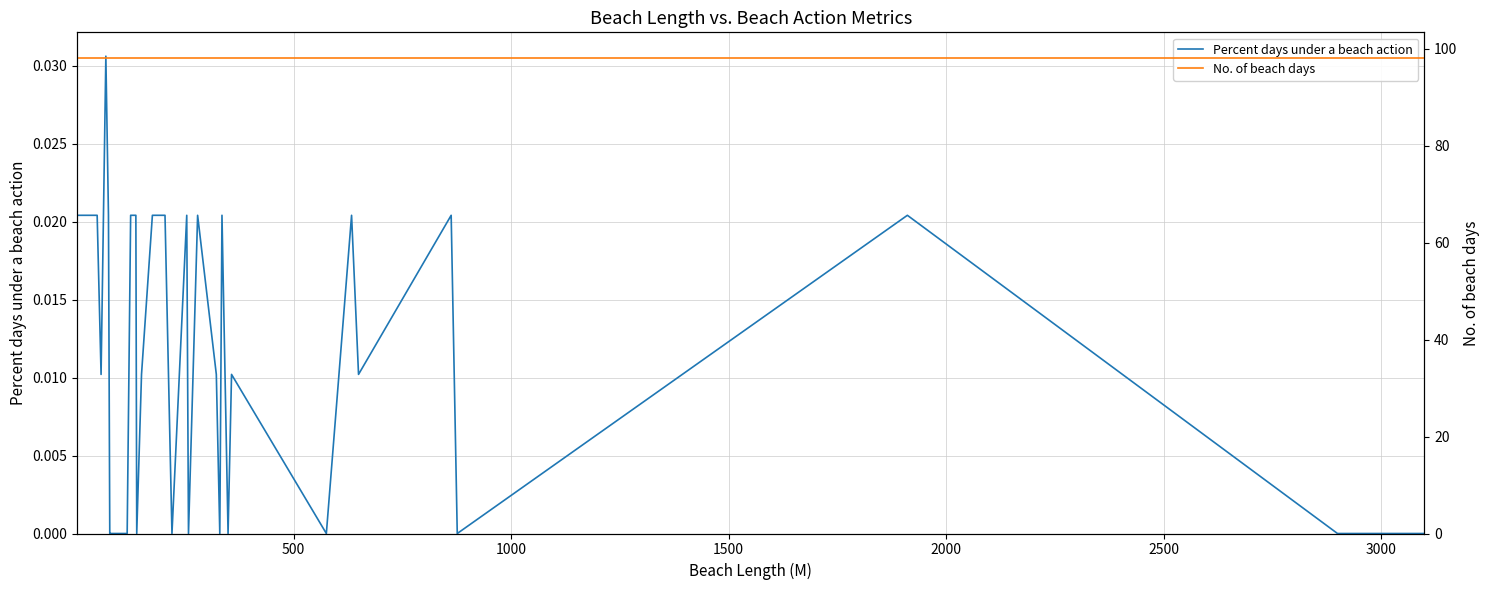

In Percent days under a beach action, how many points are higher than both neighbors (excluding endpoints)?

8